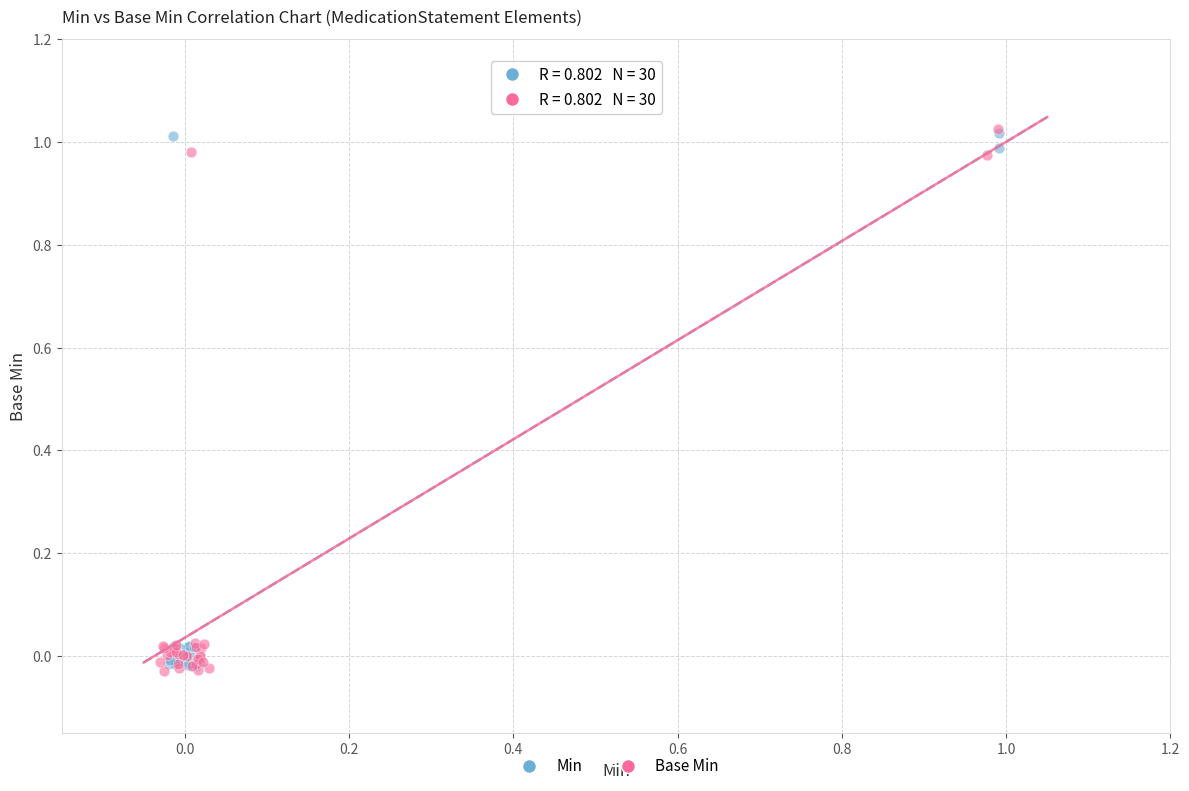

What are all the series names shown in the legend?

Min, Base Min